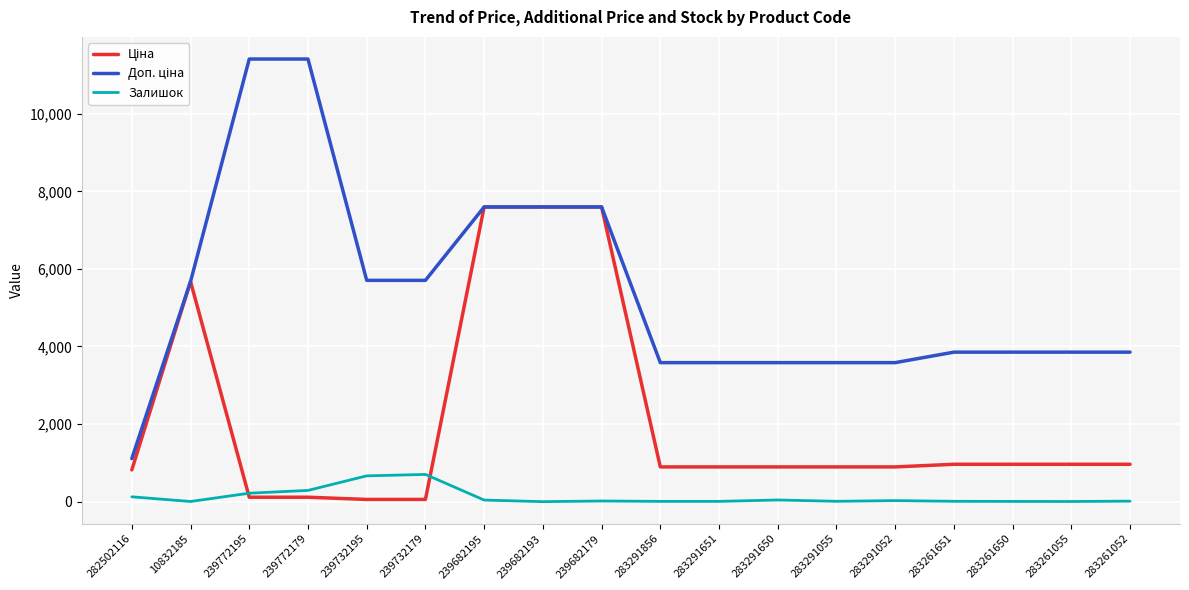

How many lines are shown in the chart?

3